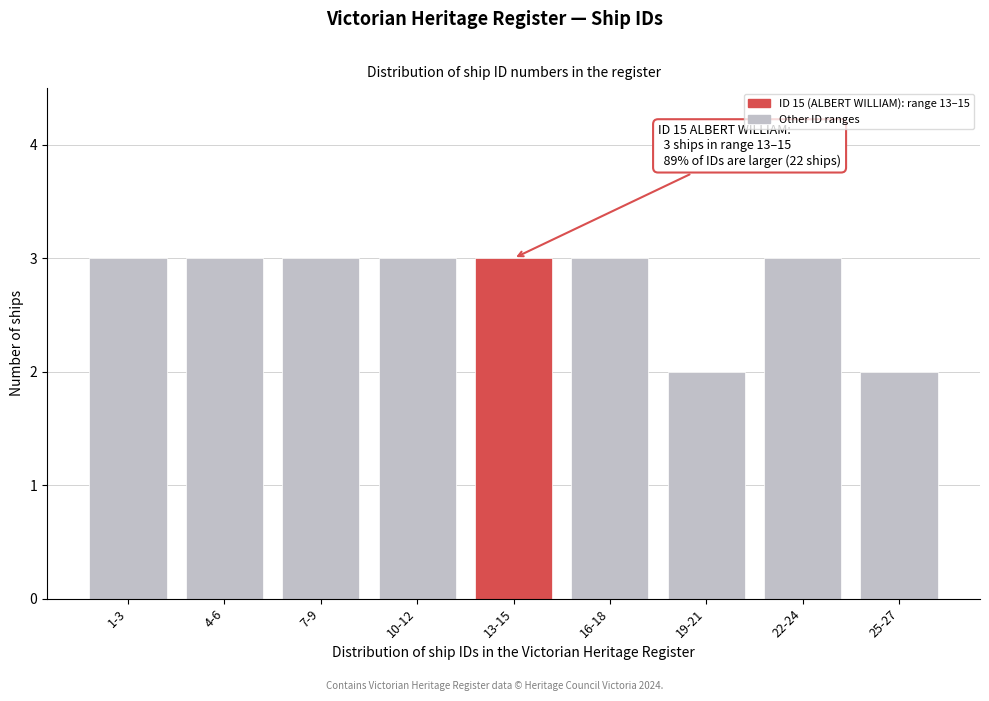

Reading left to right, list all the values displayed in this chart.

3	3	3	3	3	3	2	3	2